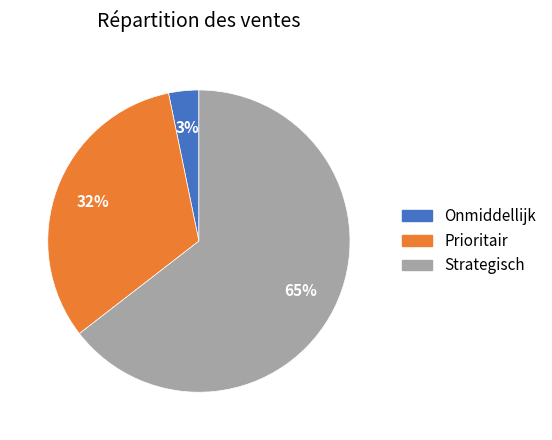

Which slice is the largest?

Strategisch